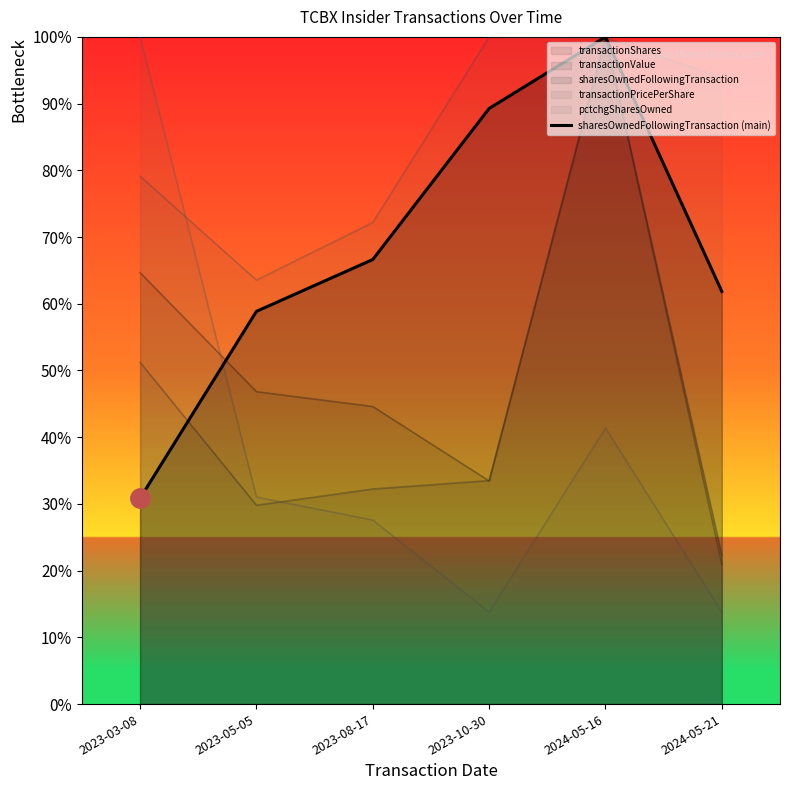

What is the approximate value at 2024-05-16?

1.0